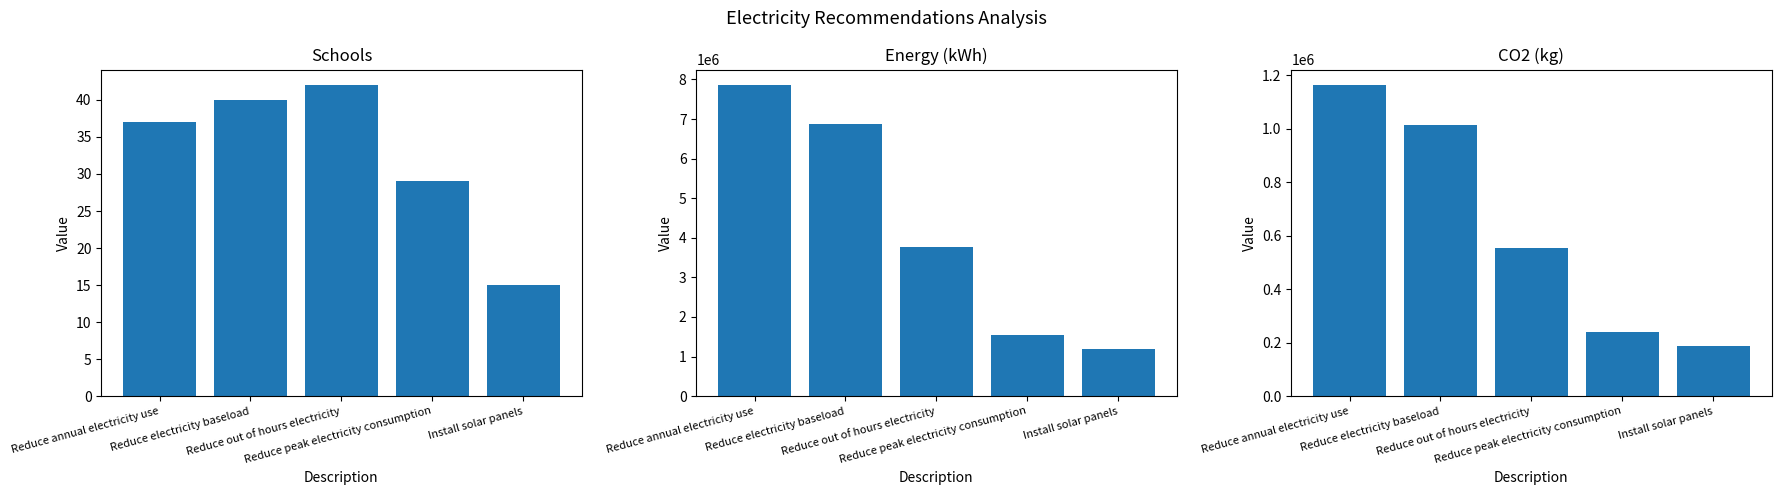

Which series changed the most between Reduce electricity baseload and Install solar panels?

Energy (kWh)